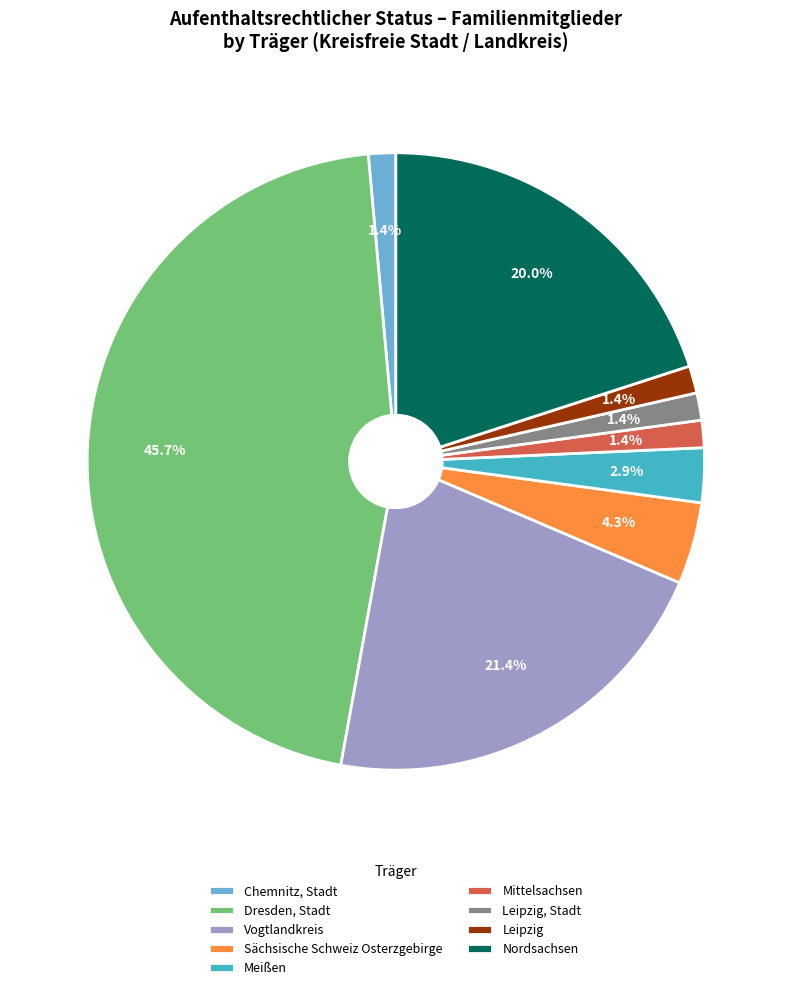

Is it true that Vogtlandkreis is 10% of the pie?

False